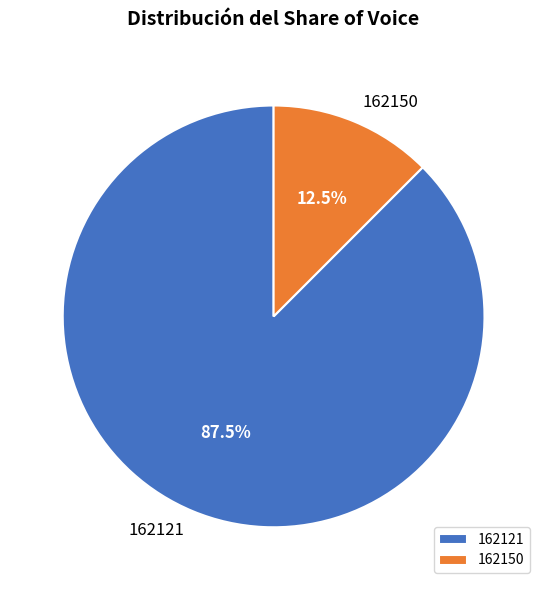

To the nearest percent, what is the difference between the 162121 and 162150 slice percentages?

75%